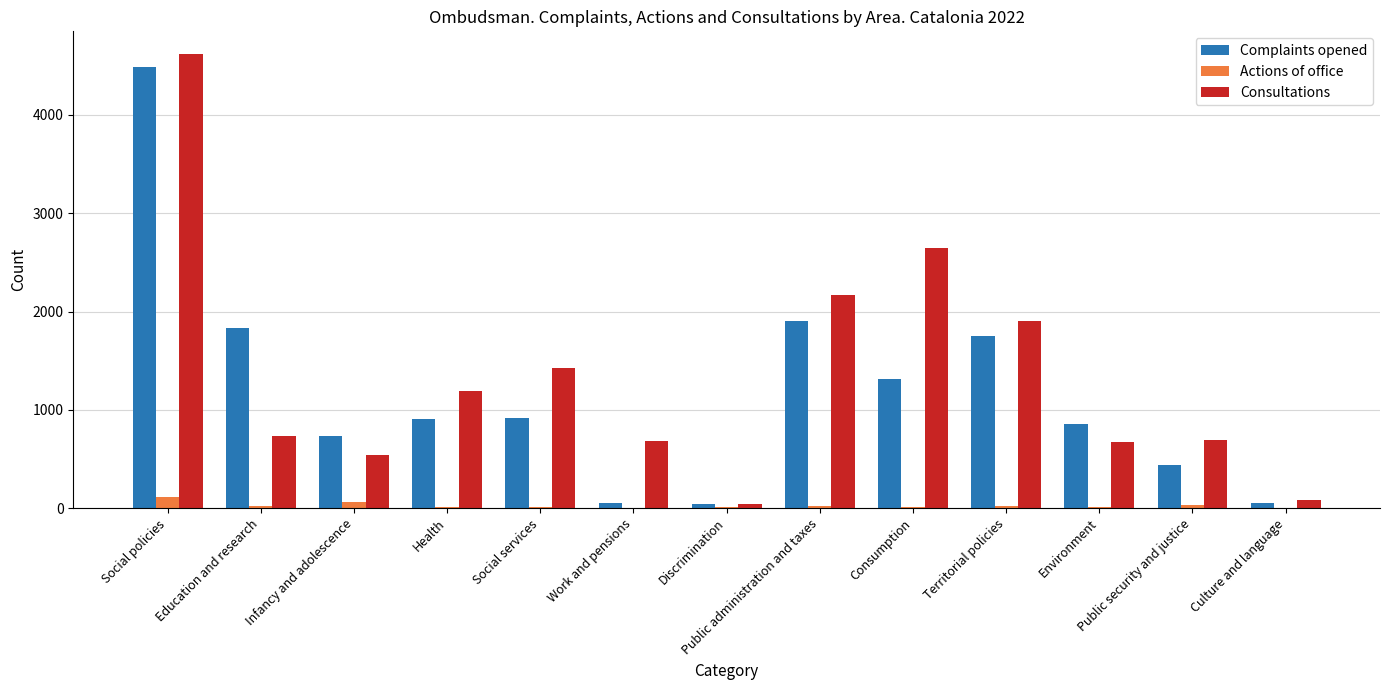

At which category is the sum across all series the highest?

Social policies